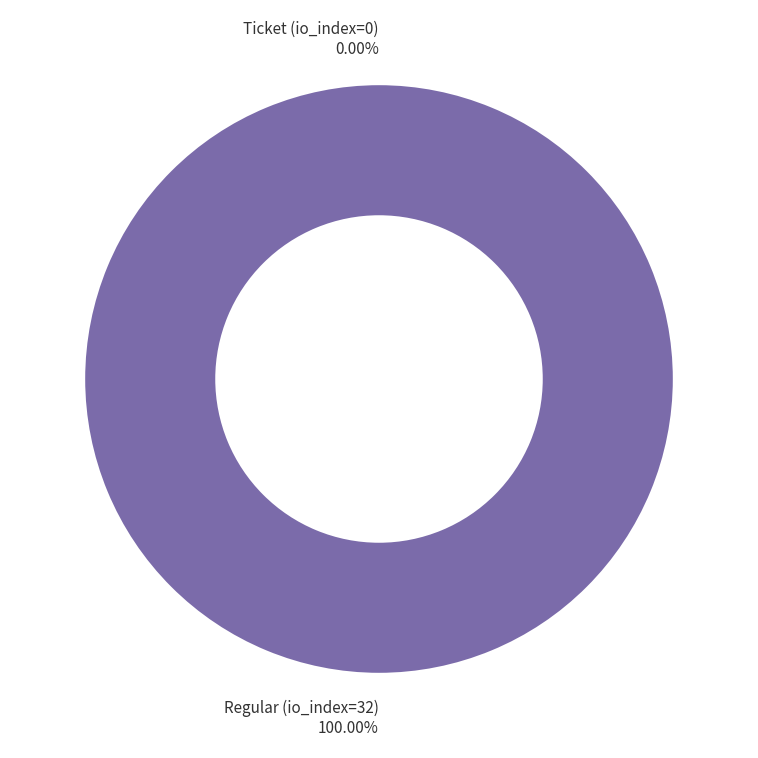

To the nearest percent, what is the difference between the largest and smallest slice percentages?

100%